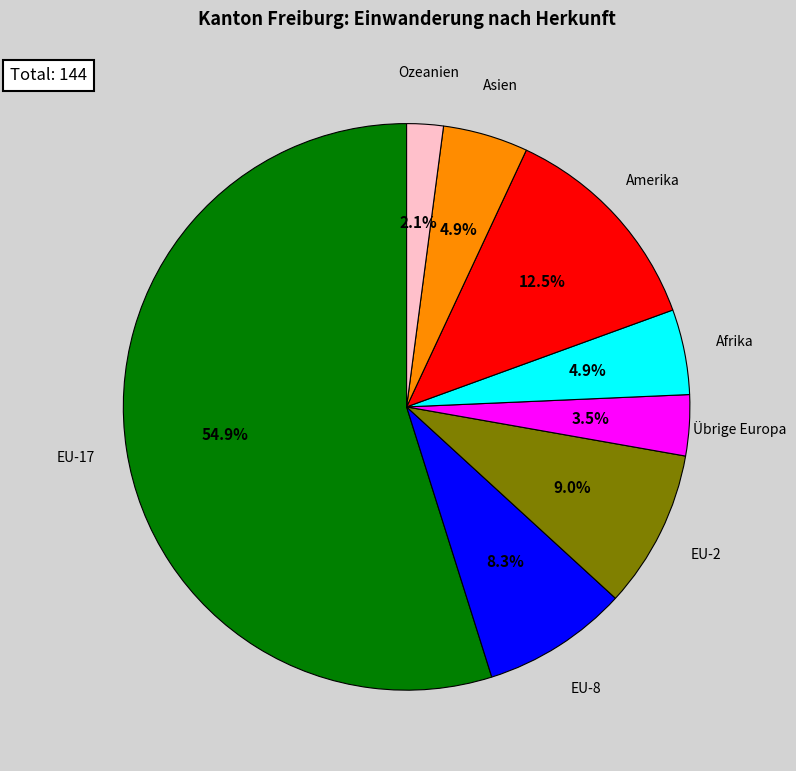

To the nearest percent, what portion does Afrika represent?

5%